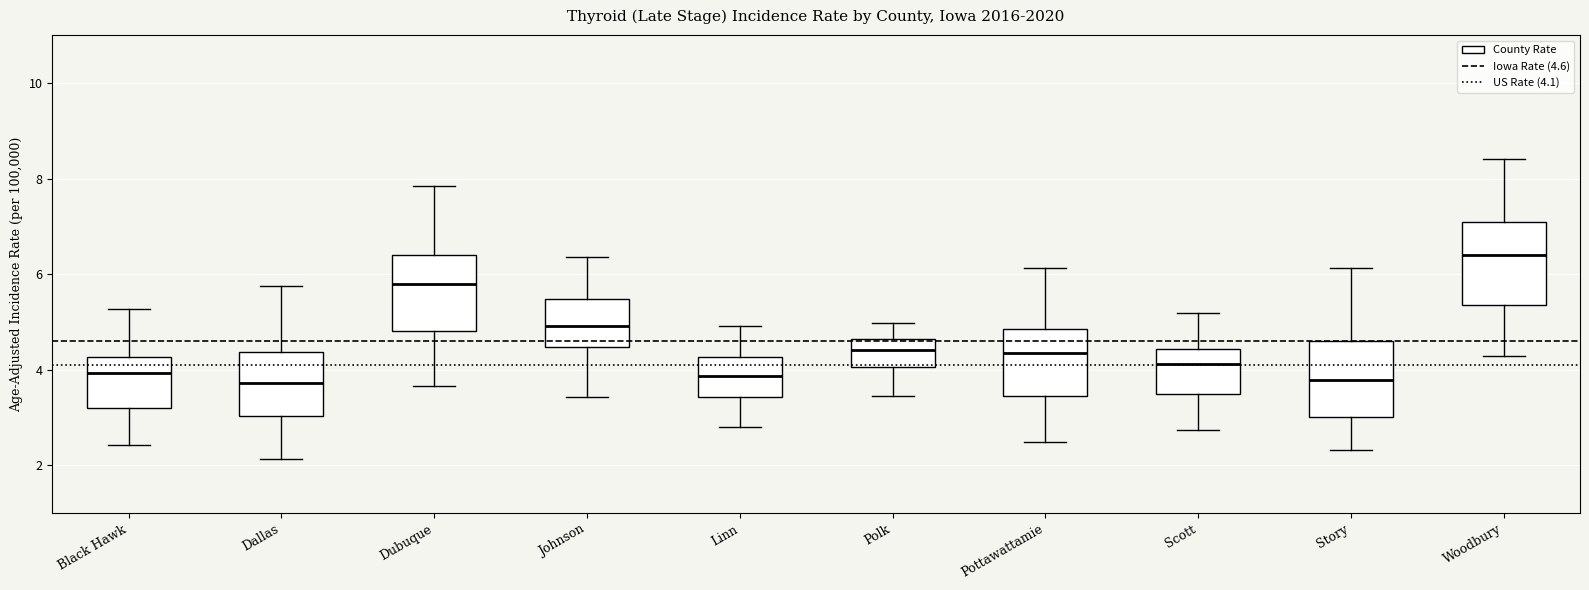

Reading left to right, transcribe this box plot: for each box, give where its median line is, the range the box spans, and where its two whiskers end, as read against the y-axis. The values are not printed on the chart, so give them approximately, as read against the axis.

Black Hawk: median 4.0, box 3.2 to 4.2, whiskers 2.4 to 5.2
Dallas: median 3.8, box 3.0 to 4.4, whiskers 2.2 to 5.8
Dubuque: median 5.8, box 4.8 to 6.4, whiskers 3.6 to 7.8
Johnson: median 5.0, box 4.4 to 5.4, whiskers 3.4 to 6.4
Linn: median 3.8, box 3.4 to 4.2, whiskers 2.8 to 5.0
Polk: median 4.4, box 4.0 to 4.6, whiskers 3.4 to 5.0
Pottawattamie: median 4.4, box 3.4 to 4.8, whiskers 2.4 to 6.2
Scott: median 4.2, box 3.4 to 4.4, whiskers 2.8 to 5.2
Story: median 3.8, box 3.0 to 4.6, whiskers 2.4 to 6.2
Woodbury: median 6.4, box 5.4 to 7.0, whiskers 4.2 to 8.4